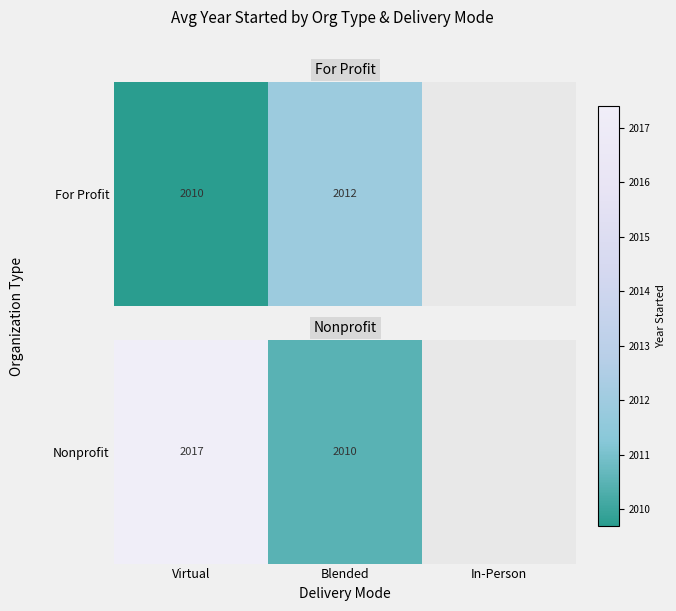

What is the sum of the values at Blended and Virtual?

4027.9